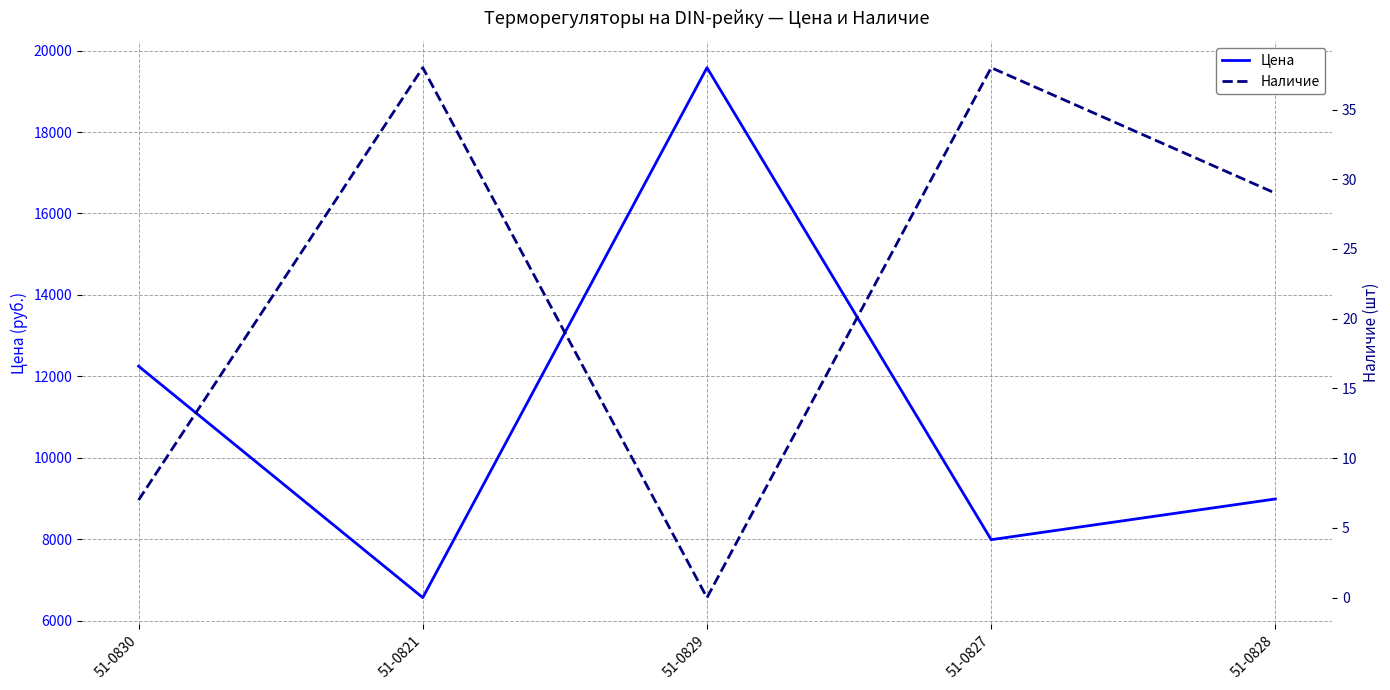

Reading right to left, what are all the values shown in this chart?

Цена: 51-0828=8990.0	51-0827=7990.0	51-0829=19580.0	51-0821=6566.9	51-0830=12250.0
Наличие: 51-0828=29.0	51-0827=38.0	51-0829=0.0	51-0821=38.0	51-0830=7.0